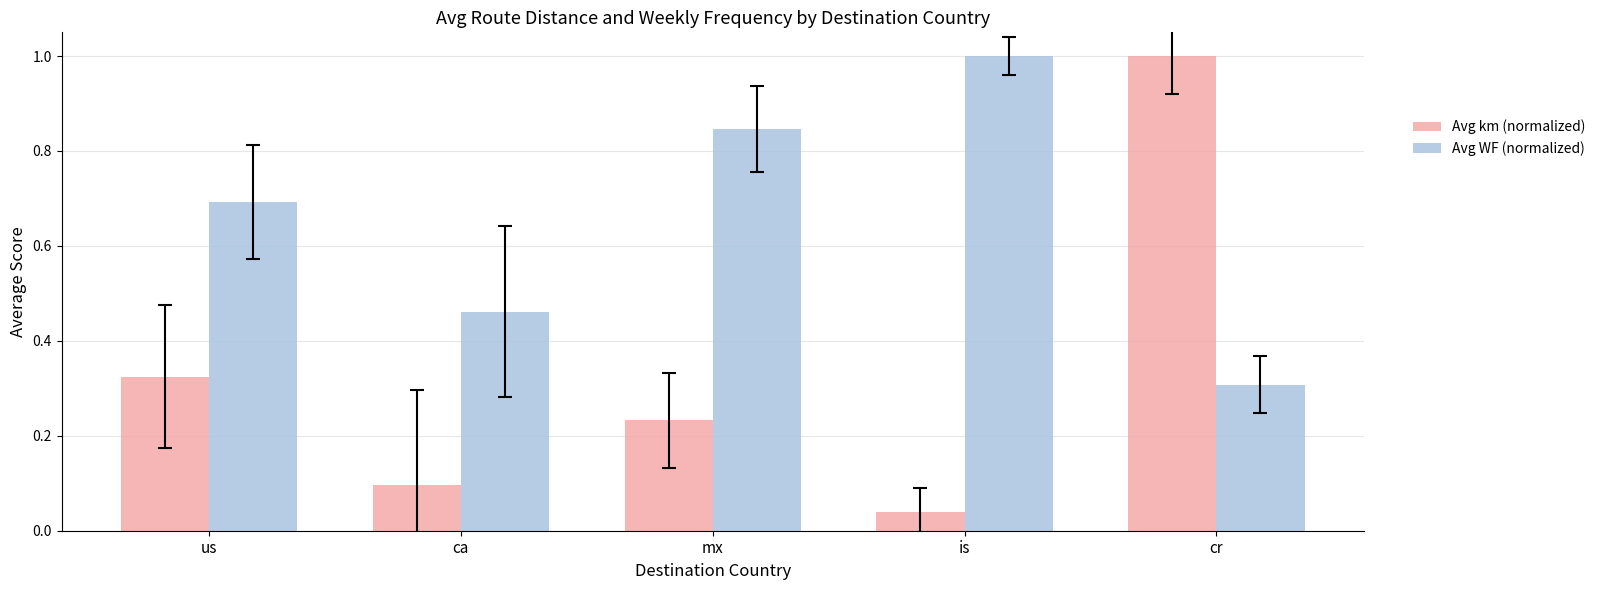

Is it true that Avg WF (normalized) equals 0.7 at us?

True